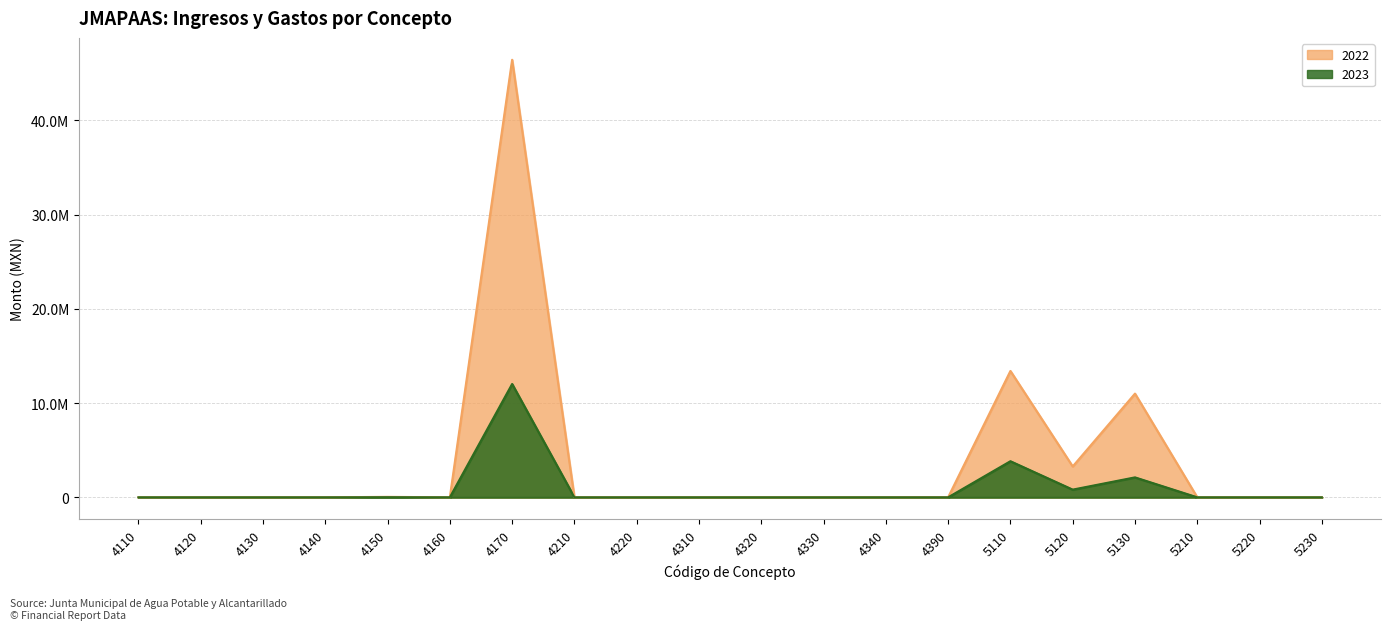

Where is the first local maximum for 2023?

4150